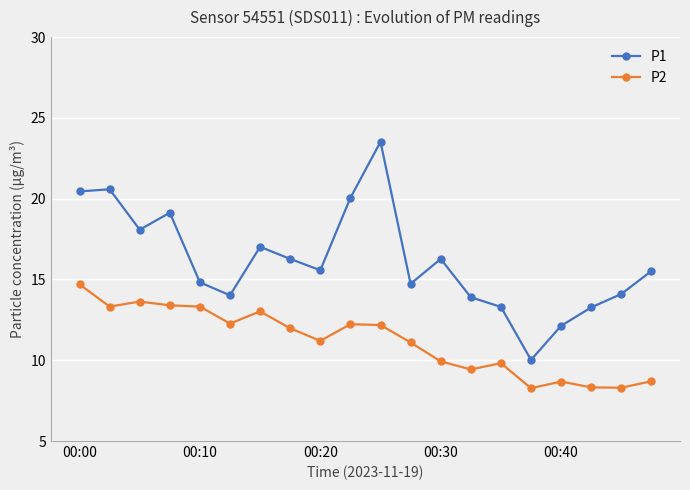

Rank the series by their maximum value, from lowest to highest.

P2, P1